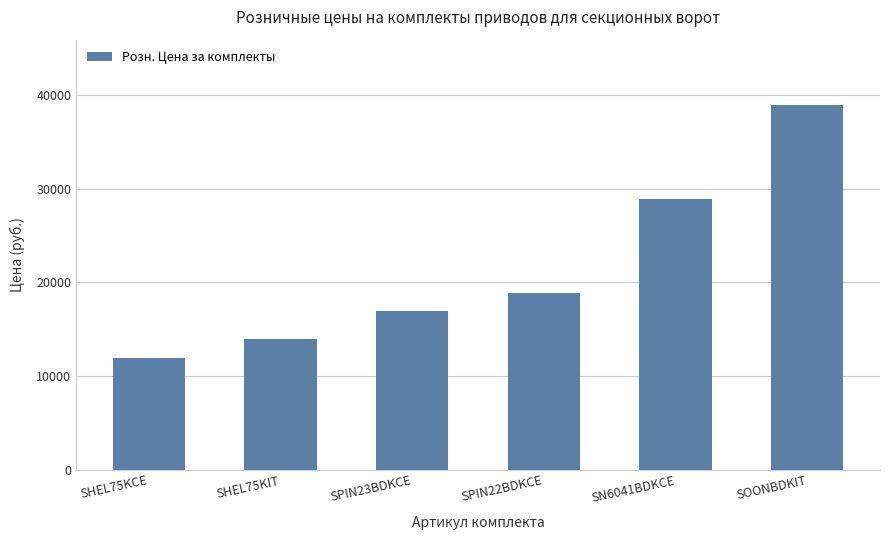

What is the value of the 2nd bar from the left?

13900